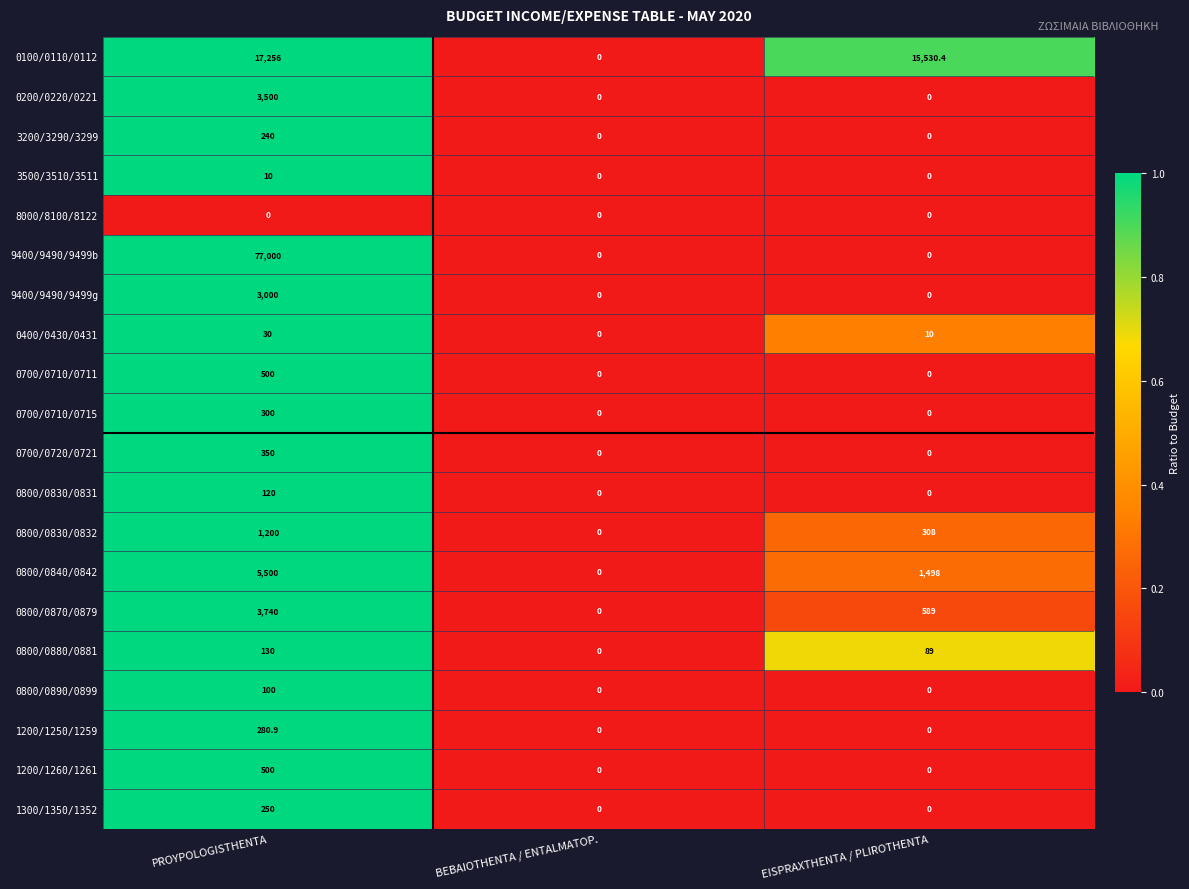

At which category is the sum across all series the highest?

PROYPOLOGISTHENTA